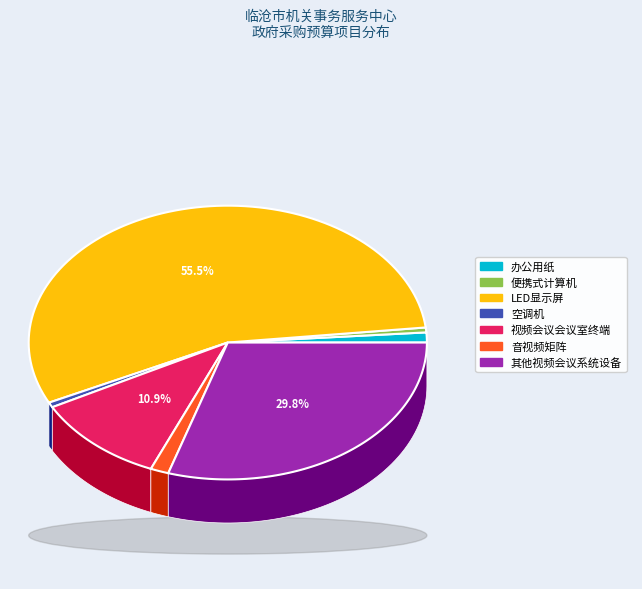

True or false: 便携式计算机 accounts for 11% of the total.

False